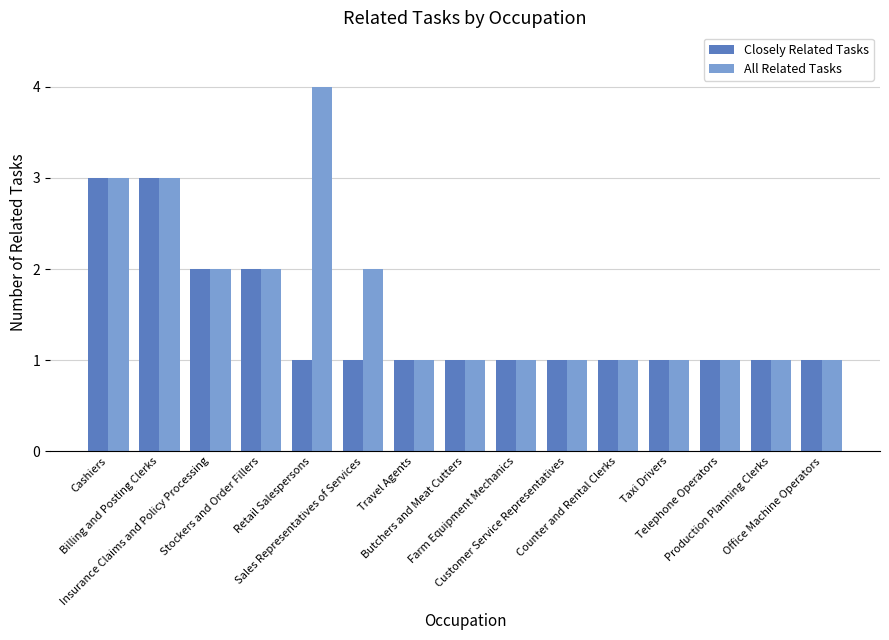

Is it true that Closely Related Tasks equals 2 at Retail Salespersons?

False